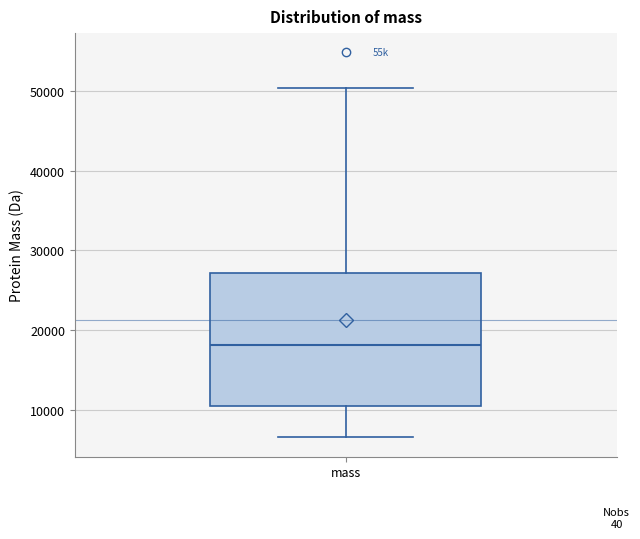

Read this box plot against the y-axis: the position of the median line, the range covered by the box, and the ends of both whiskers. The values are not printed on the chart, so give them approximately, as read against the axis.

median 18000, box 11000 to 27000, whiskers 7000 to 50000